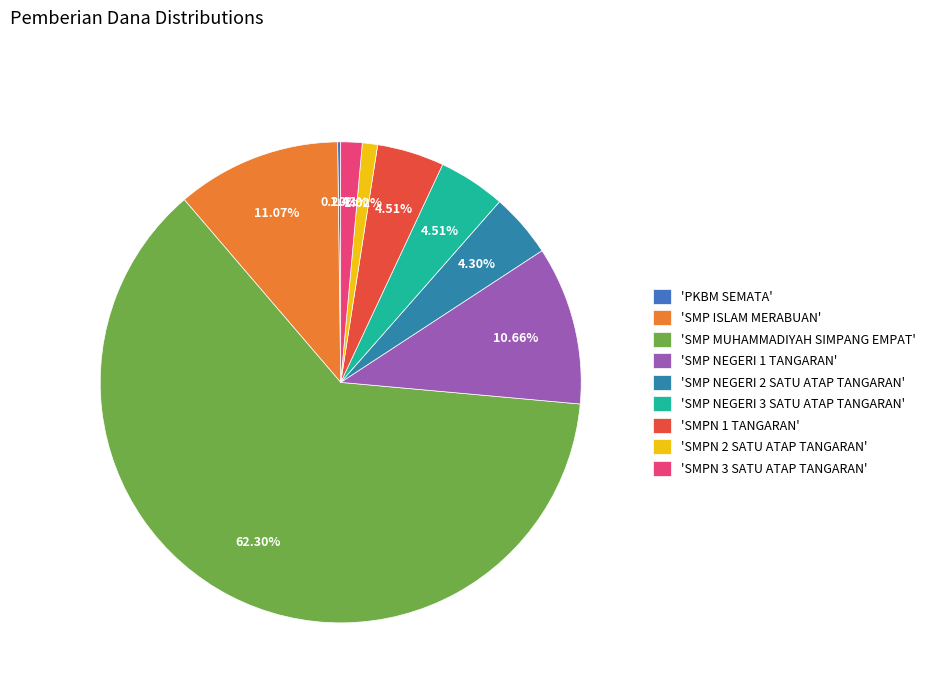

Which slice represents more than half of the pie?

'SMP MUHAMMADIYAH SIMPANG EMPAT'